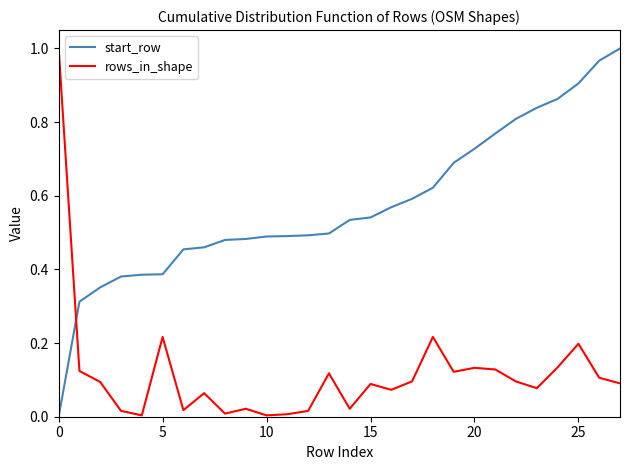

True or false: start_row and rows_in_shape intersect in this chart.

True